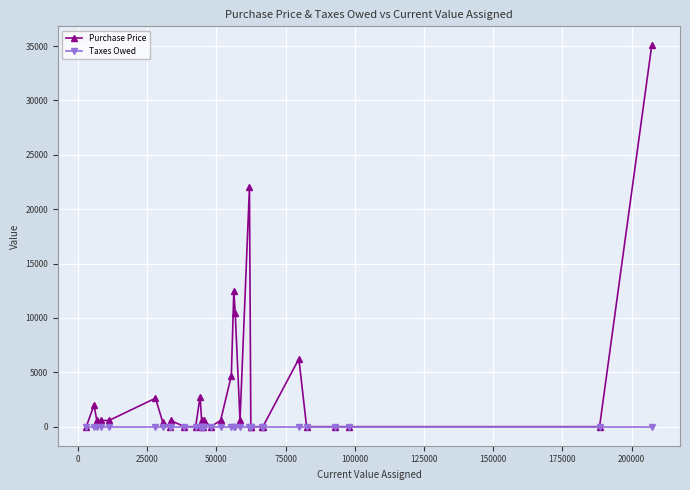

List the series in order of their peak value, highest first.

Purchase Price, Taxes Owed